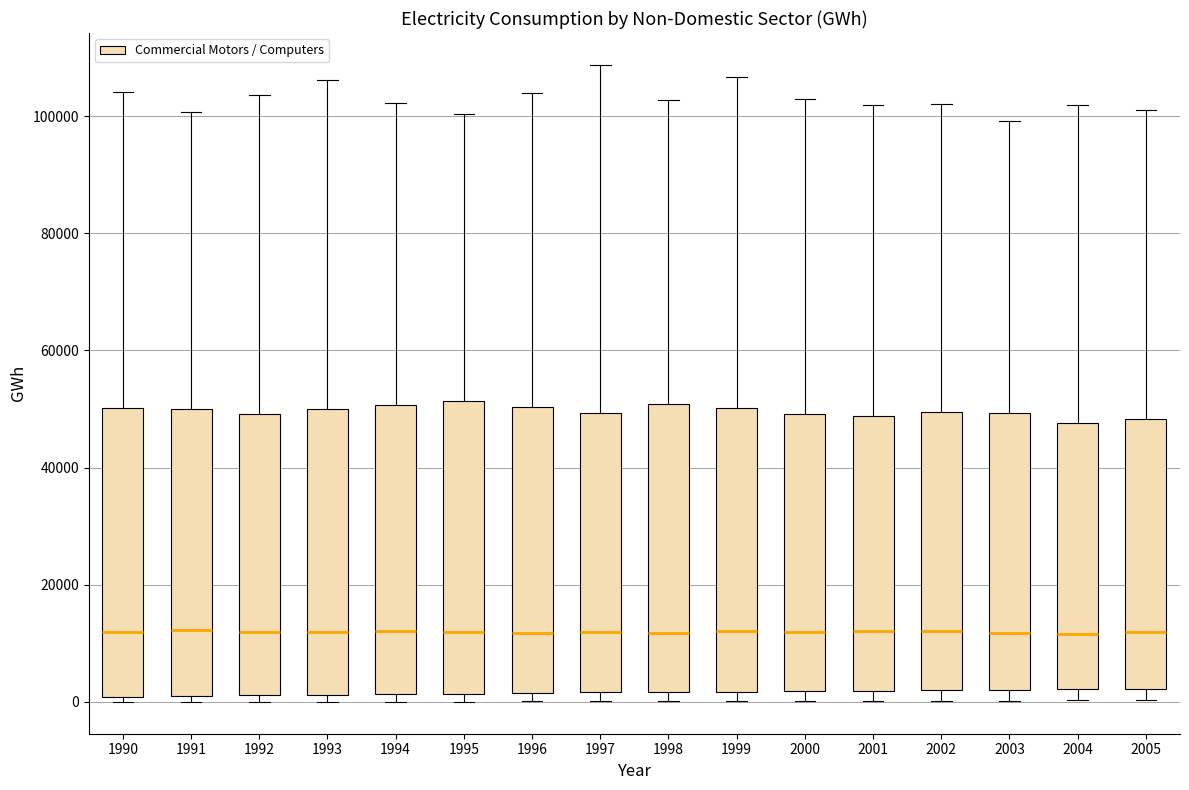

Where is the upper edge of the box at x = 1995 on the y-axis? The values are not printed on the chart, so give them approximately, as read against the axis.

52000